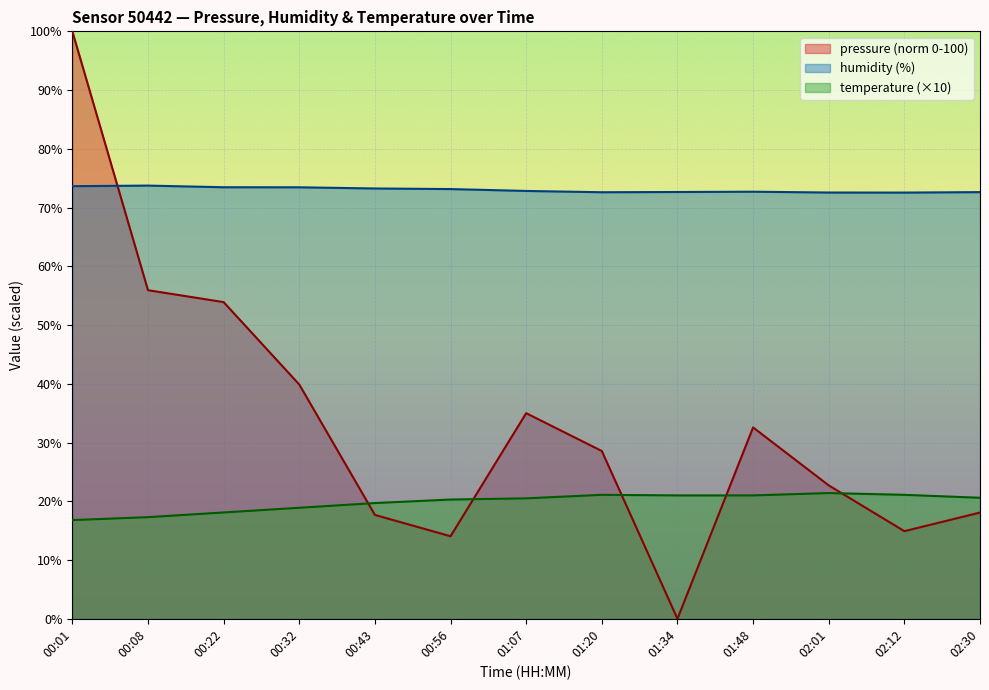

What are all the series names shown in the legend?

pressure (norm 0-100), humidity (%), temperature (×10)